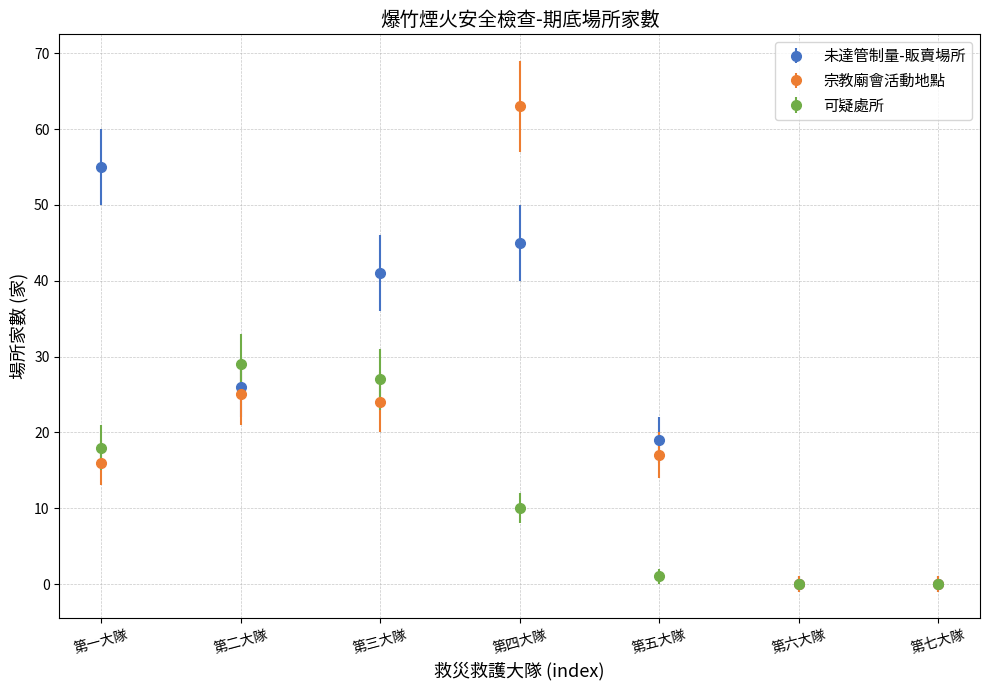

Which series has the largest range (max minus min)?

宗教廟會活動地點